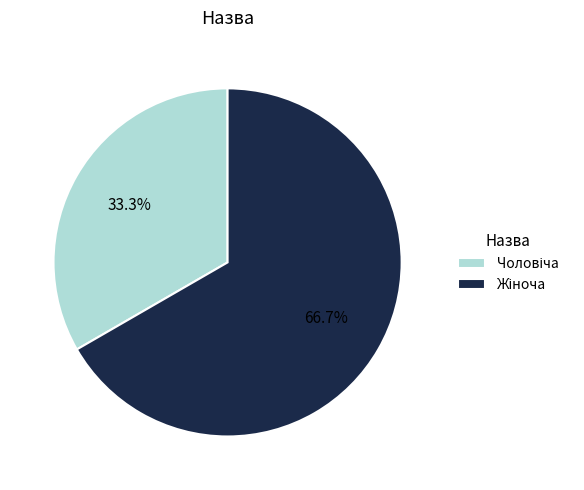

Does any single category account for the majority?

Yes